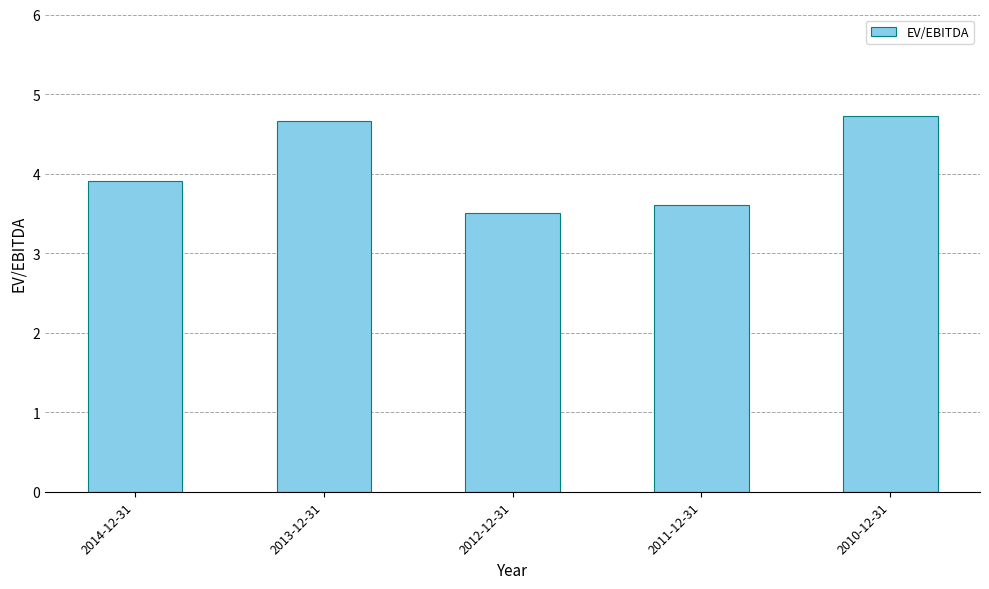

Which label corresponds to the largest value in the chart?

2010-12-31